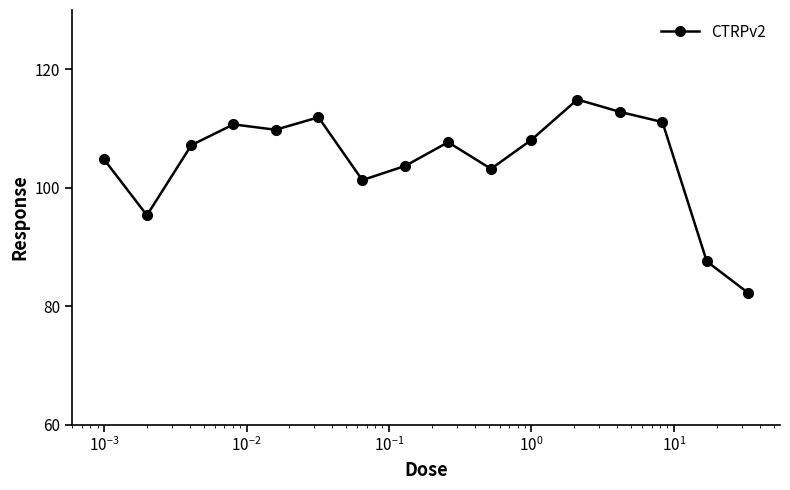

True or false: there are more than 0 points higher than both neighbors.

True